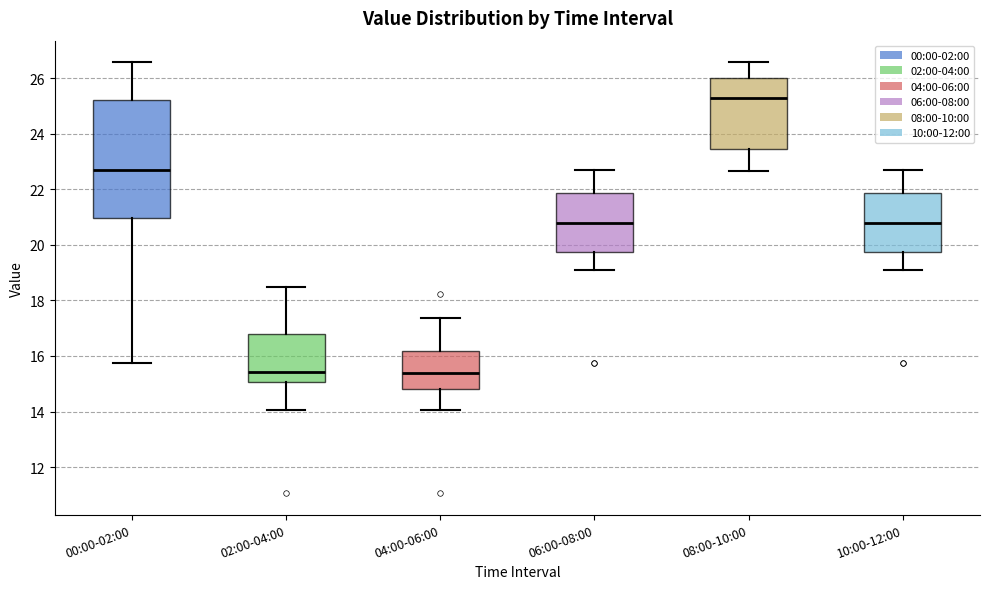

Reading left to right, read every box against the y-axis: the position of its median line, the range the box covers, and the ends of its whiskers. The values are not printed on the chart, so give them approximately, as read against the axis.

00:00-02:00: median 22.6, box 21.0 to 25.2, whiskers 15.8 to 26.6
02:00-04:00: median 15.4, box 15.0 to 16.8, whiskers 14.0 to 18.6
04:00-06:00: median 15.4, box 14.8 to 16.2, whiskers 14.0 to 17.4
06:00-08:00: median 20.8, box 19.8 to 21.8, whiskers 19.2 to 22.8
08:00-10:00: median 25.2, box 23.4 to 26.0, whiskers 22.6 to 26.6
10:00-12:00: median 20.8, box 19.8 to 21.8, whiskers 19.2 to 22.8